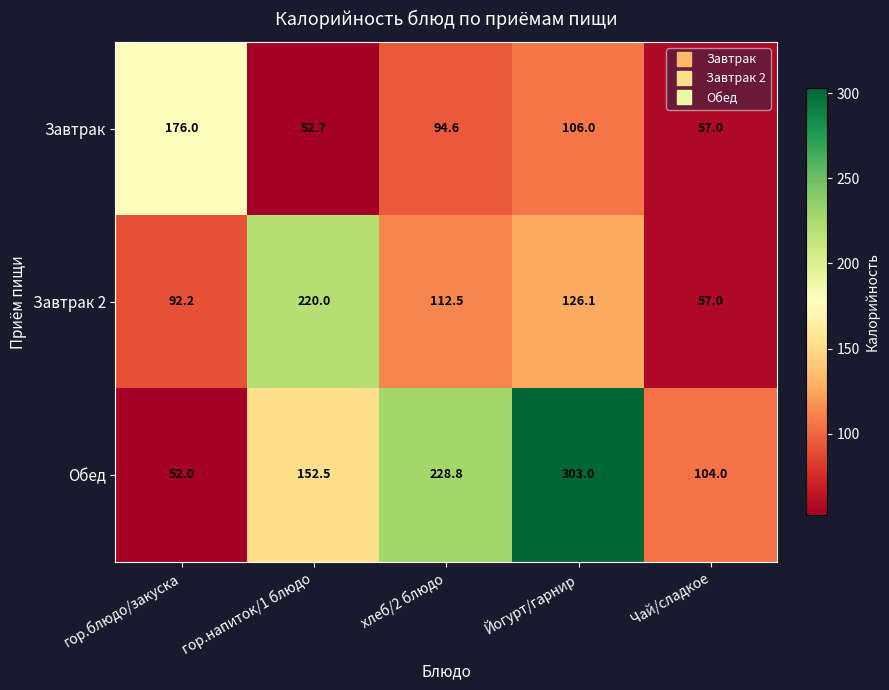

Which series has the largest range (max minus min)?

Обед